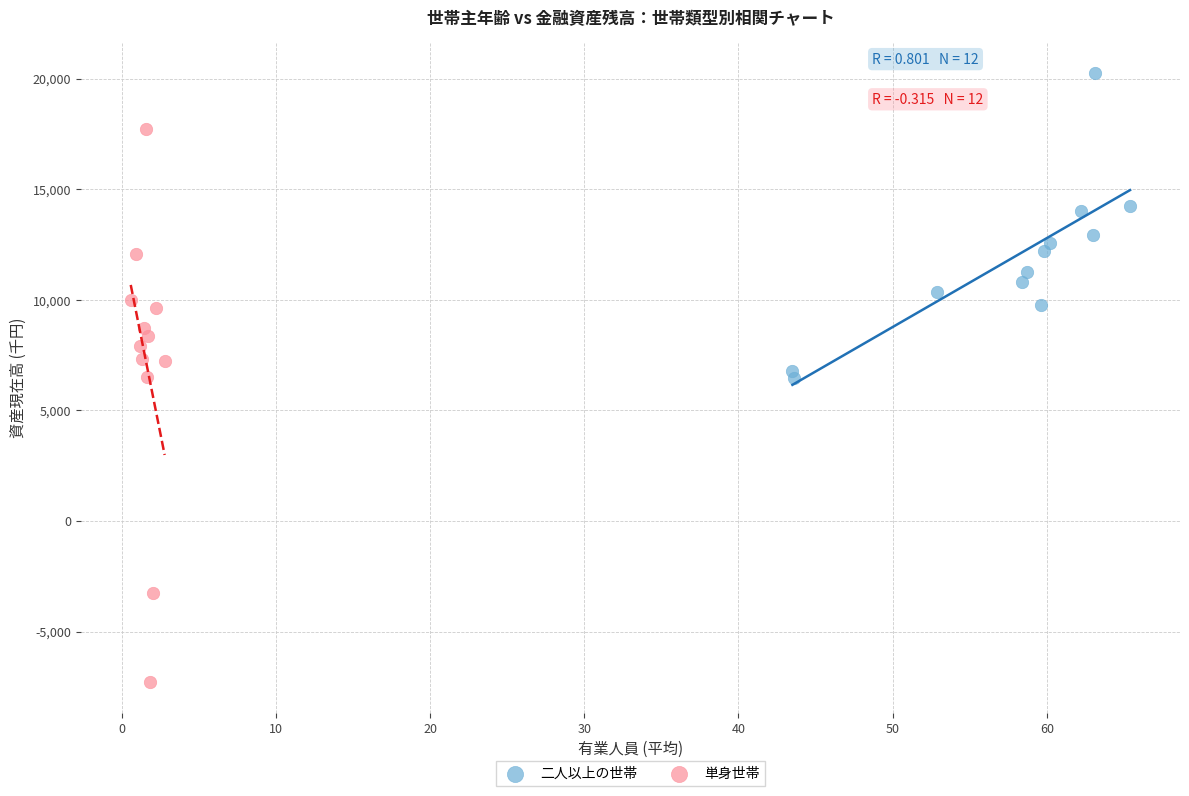

Which series reaches the minimum Y coordinate?

単身世帯